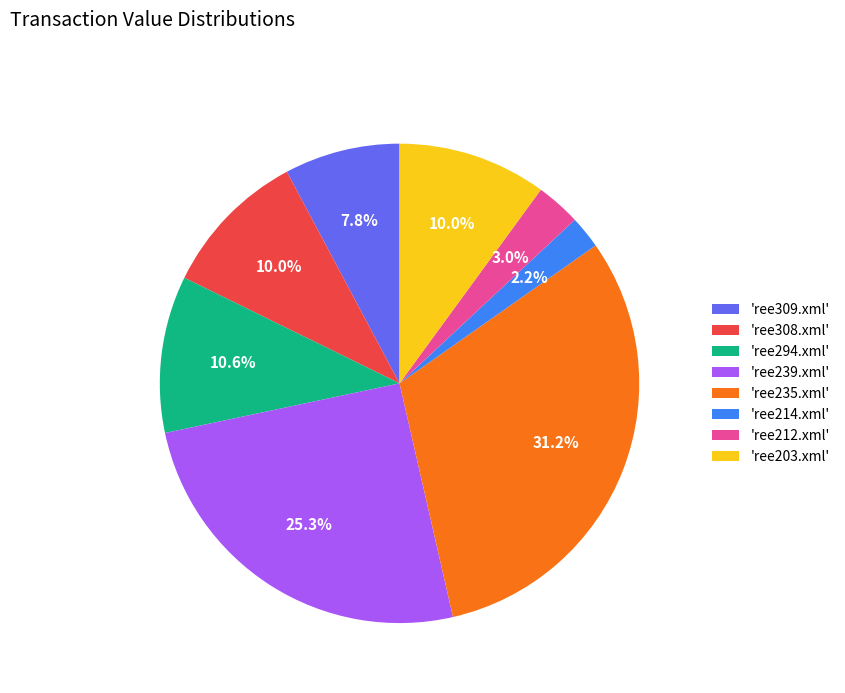

What percentage is NOT represented by 'ree214.xml'?

97.8%